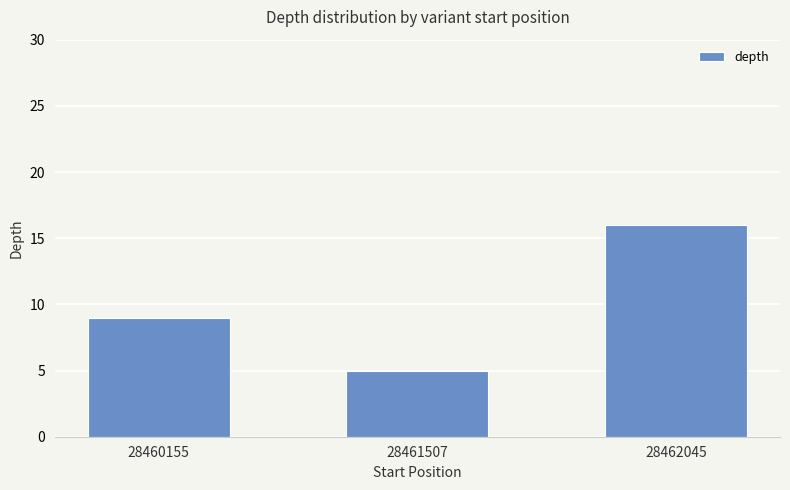

What is the smallest value displayed?

5